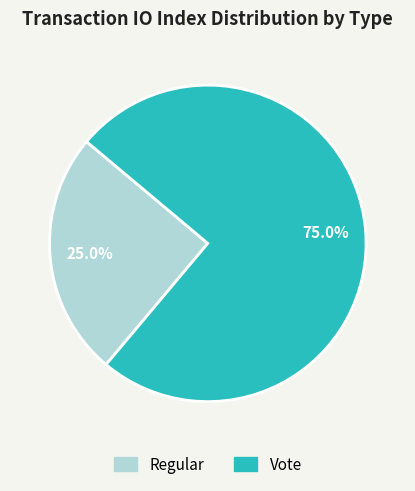

Rank the categories by value from highest to lowest.

Vote, Regular